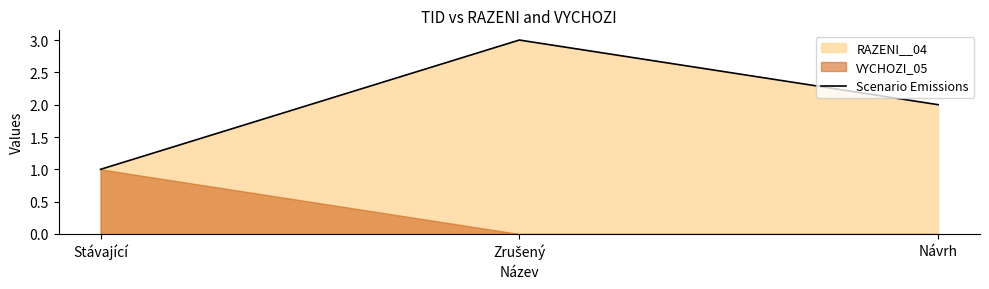

What is the change in value from Stávající to Zrušený?

+2